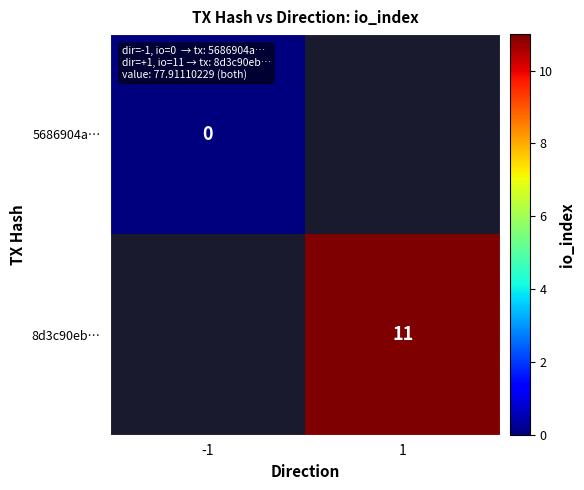

Count the number of data series in this chart.

2